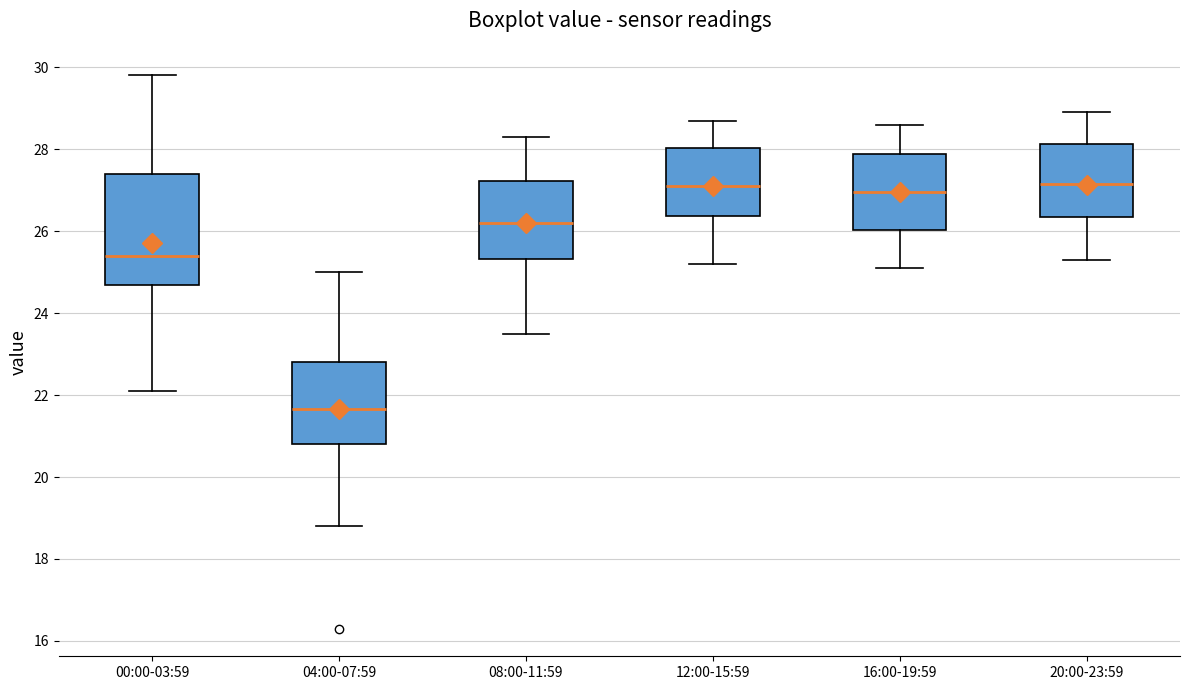

Which box has the lowest median line?

04:00-07:59